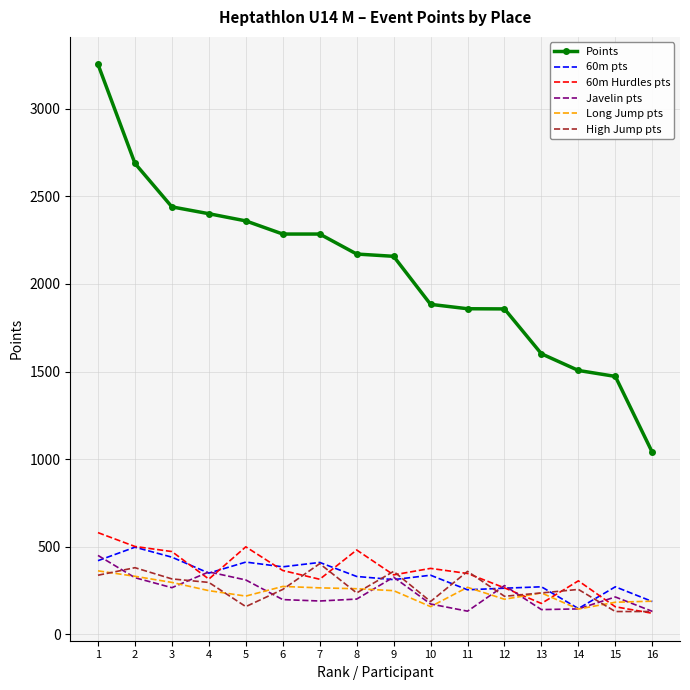

What is the total value across all series at 11?

3223